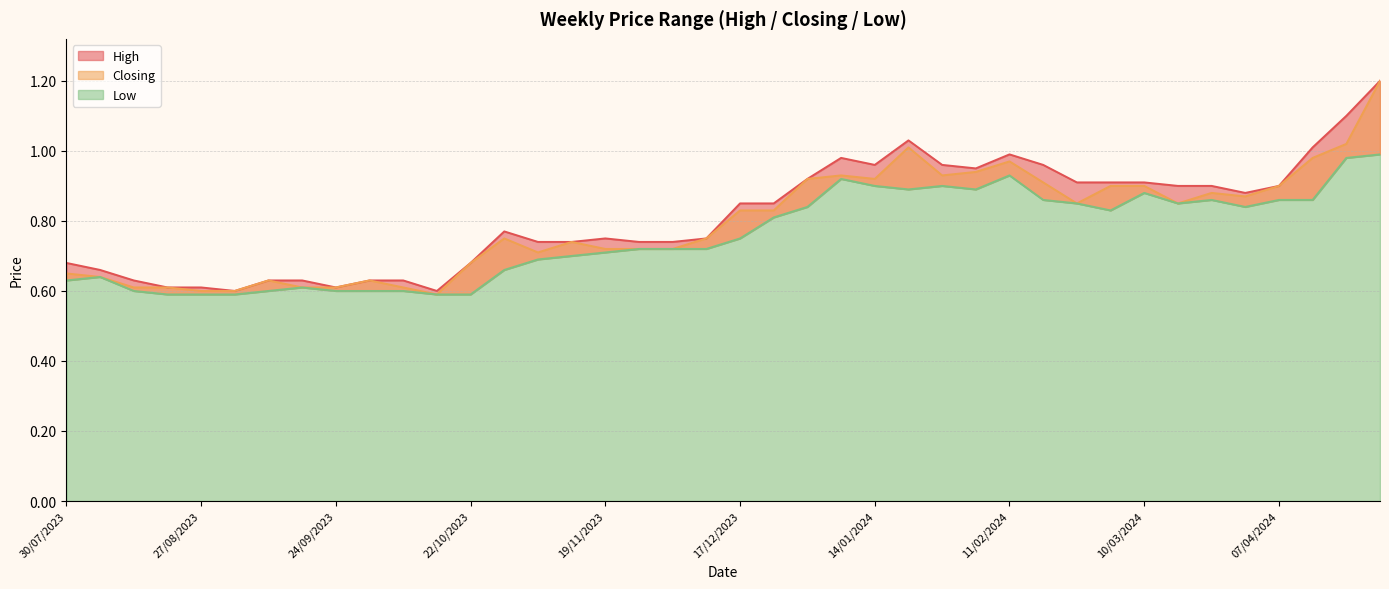

True or false: High and Closing cross at least once.

False